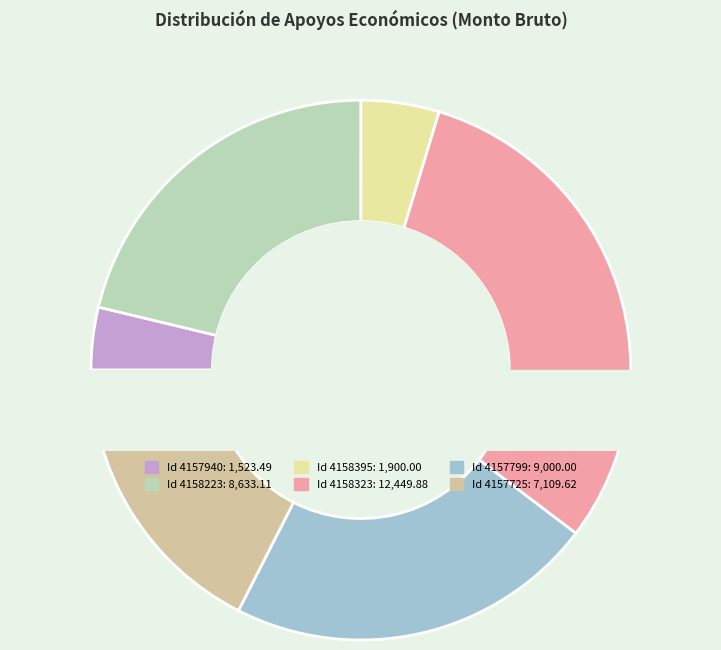

Which category has the biggest portion of the pie?

4158323